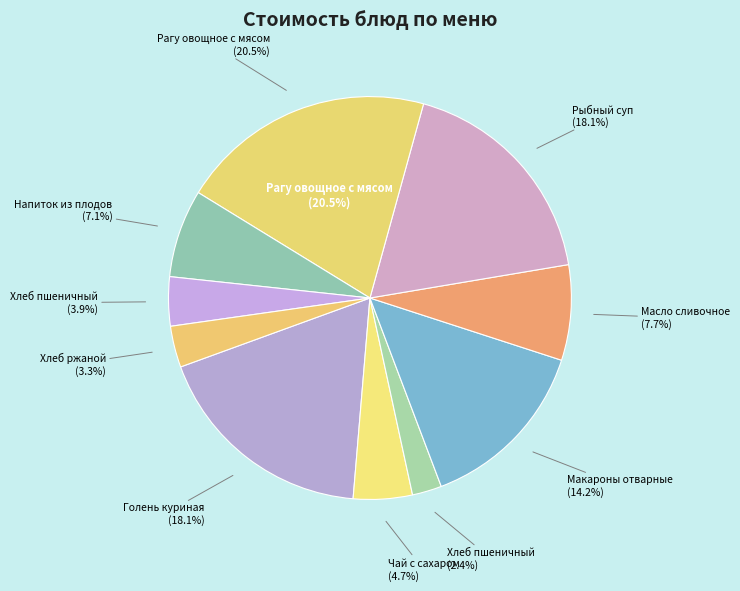

The Рыбный суп (1 блюдо) slice represents 31% of the pie. True or false?

False